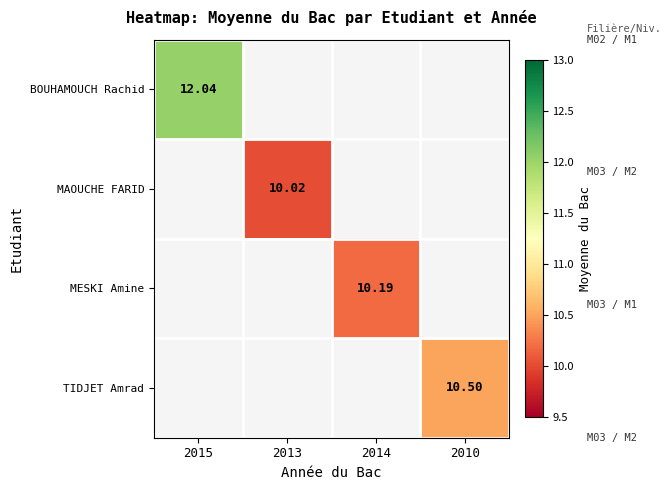

At how many categories does at least one series exceed 10?

4